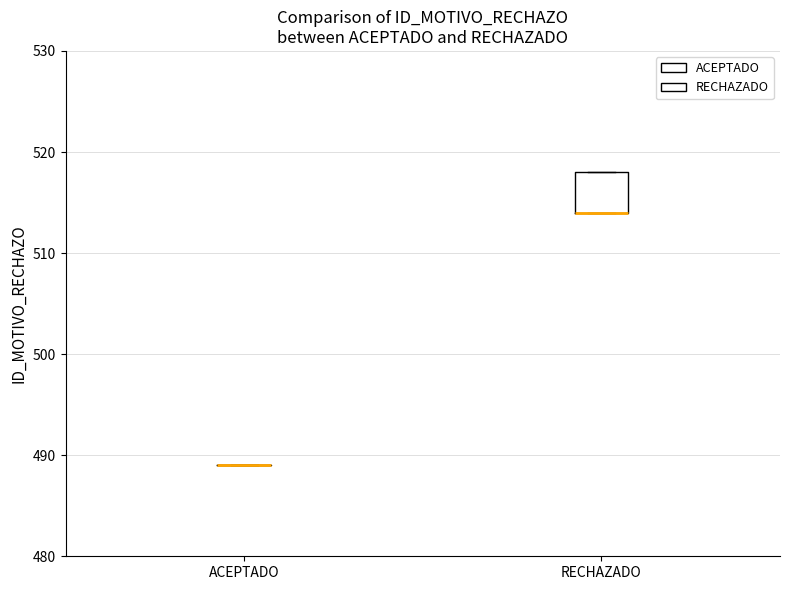

Where is the upper edge of the box for RECHAZADO on the y-axis? The values are not printed on the chart, so give them approximately, as read against the axis.

518